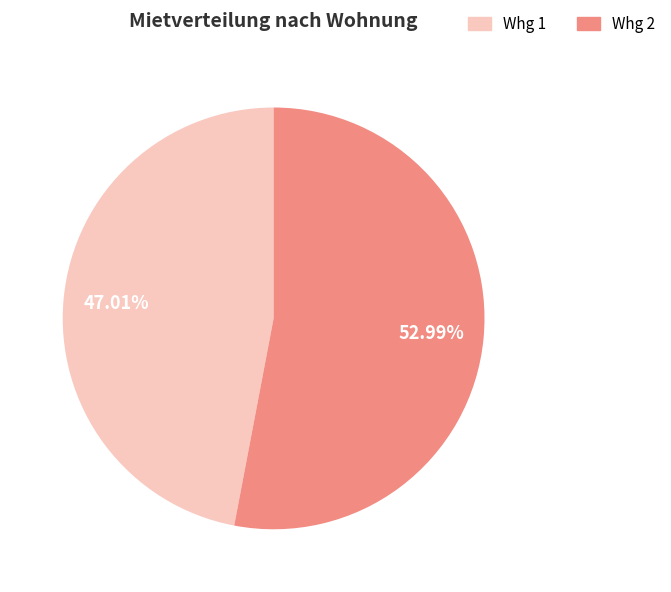

Do Whg 1 and Whg 2 together represent more than half of the pie?

Yes